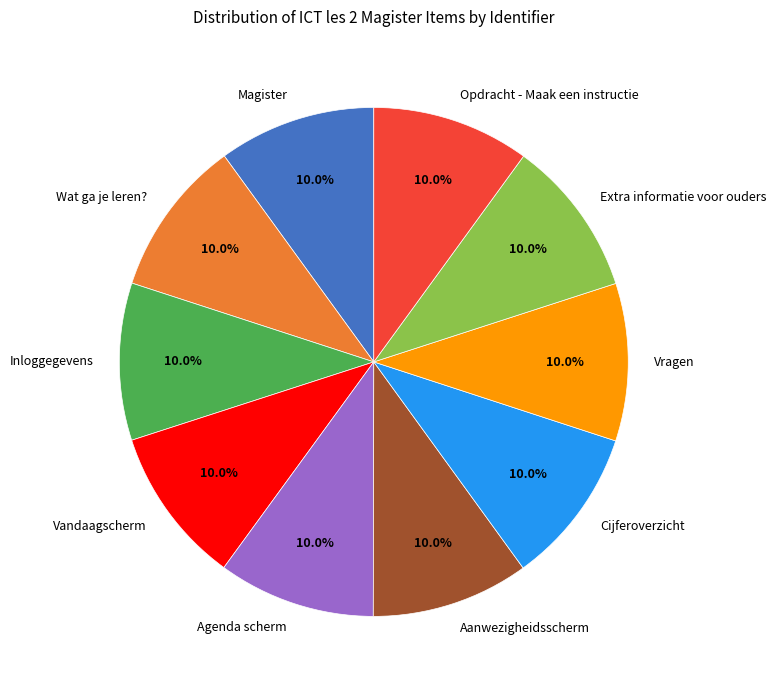

To the nearest percent, what is the average slice percentage?

10%